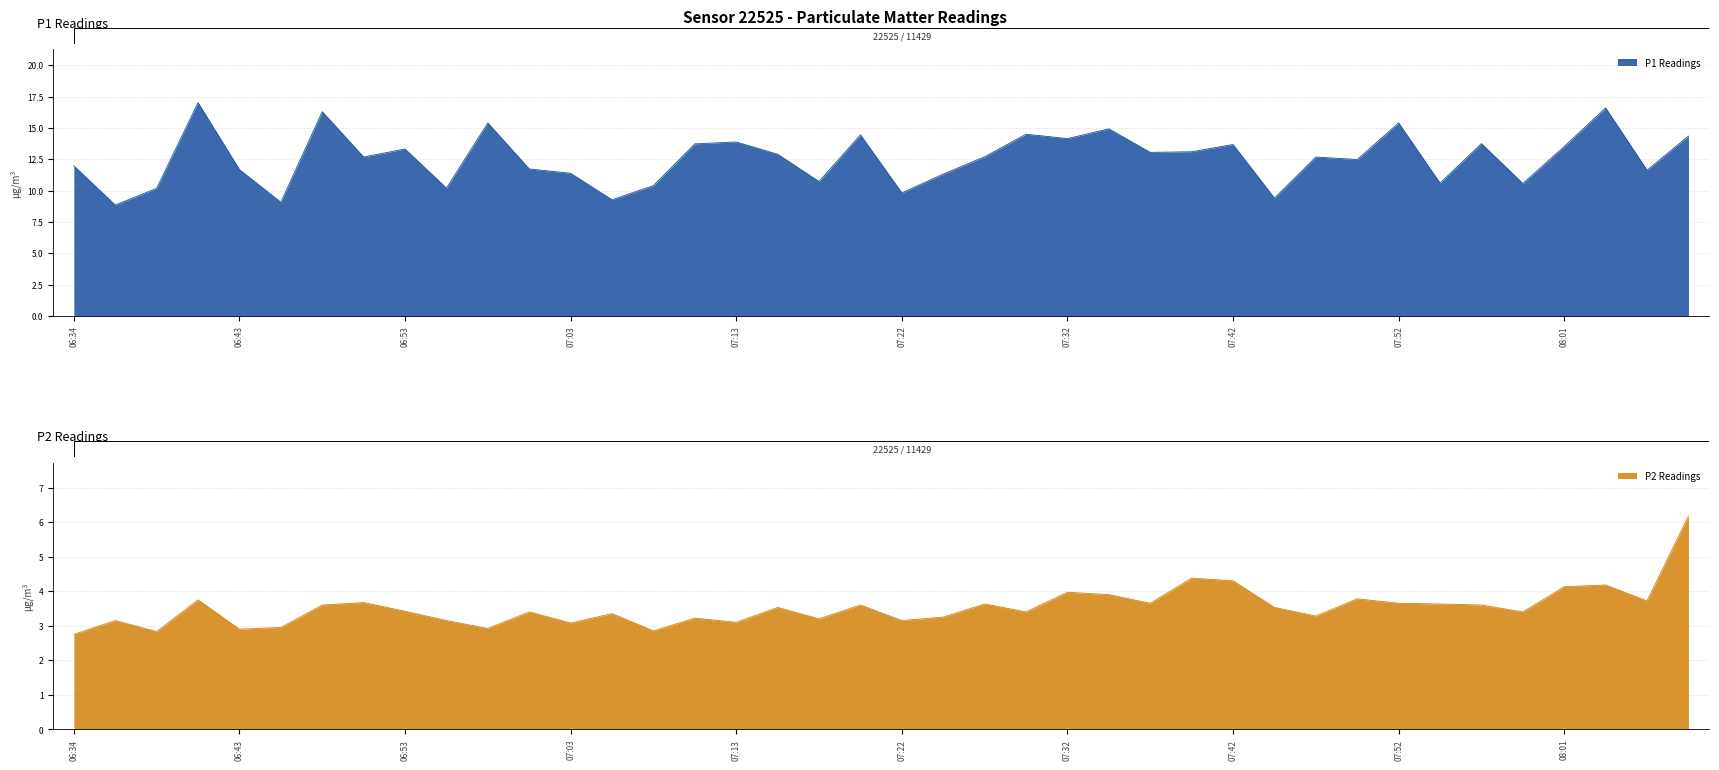

Which label corresponds to the largest value in the chart?

06:41